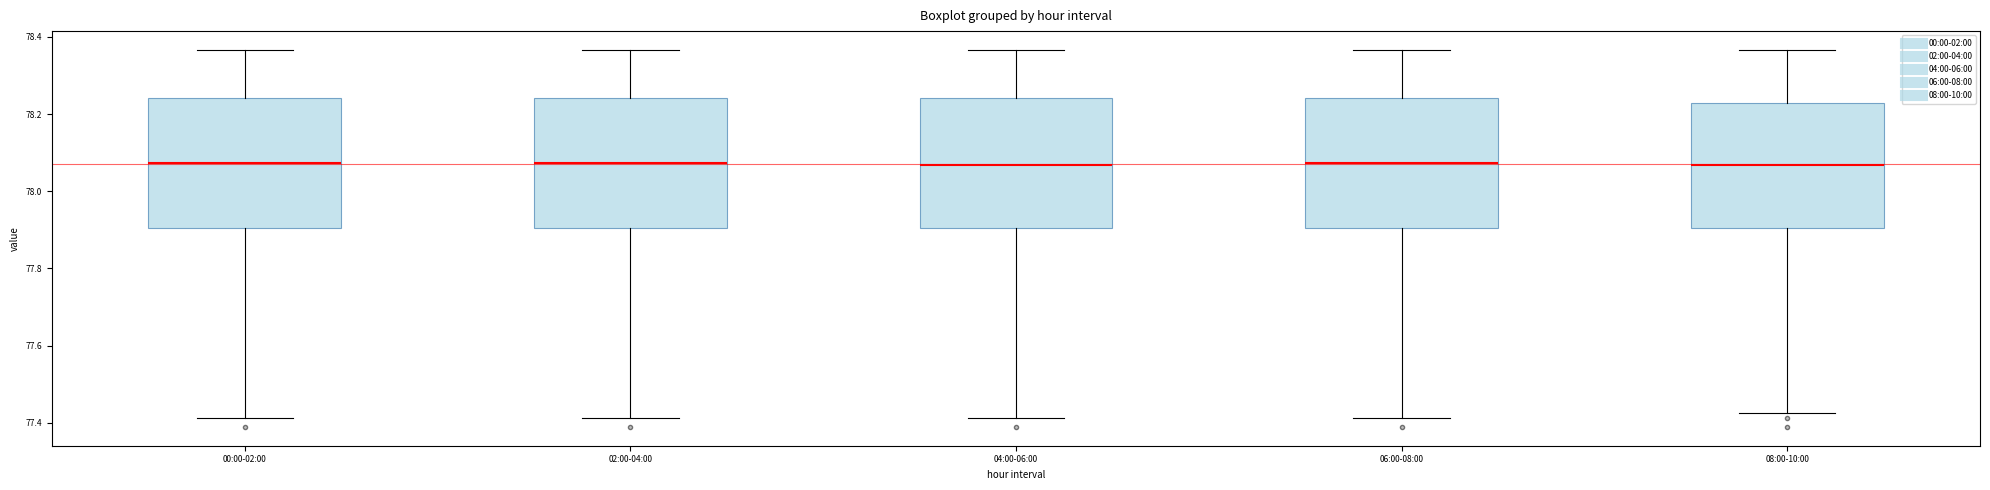

Where is the lower edge of the box for 02:00-04:00 on the y-axis? The values are not printed on the chart, so give them approximately, as read against the axis.

77.90